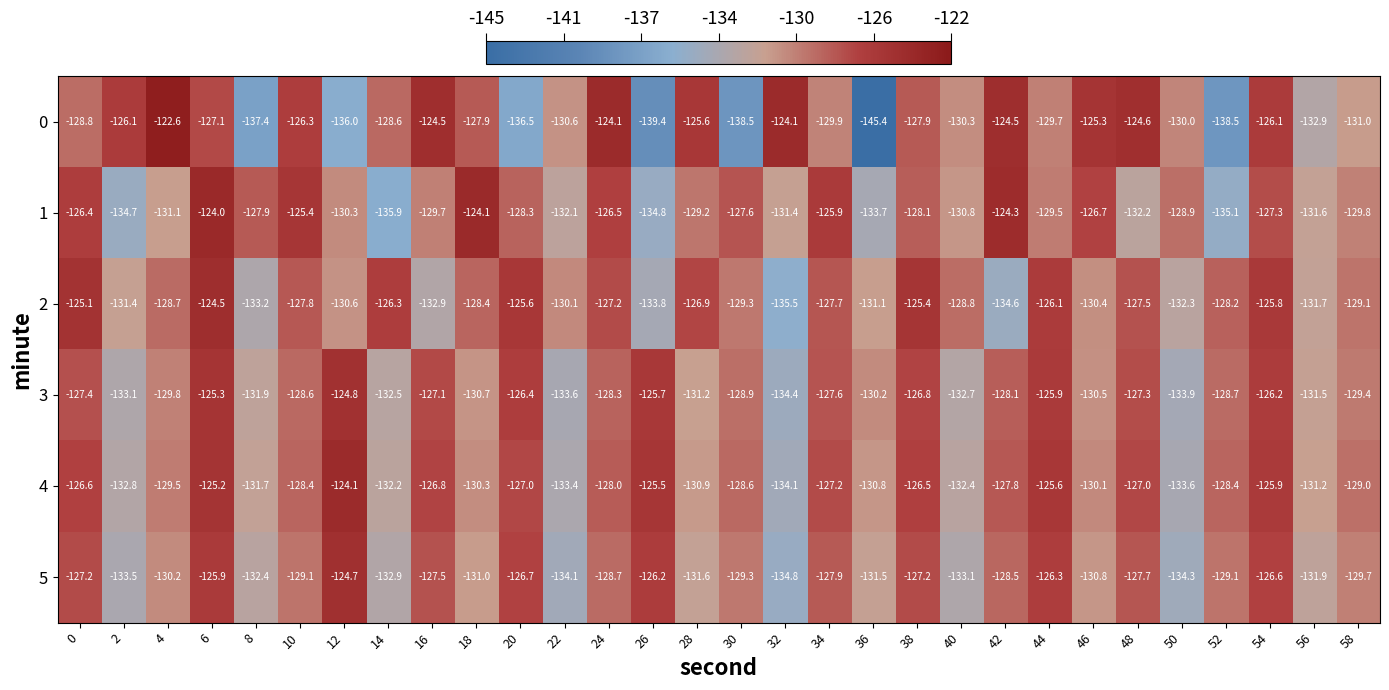

What is the lowest value of the 2 series?

-135.5